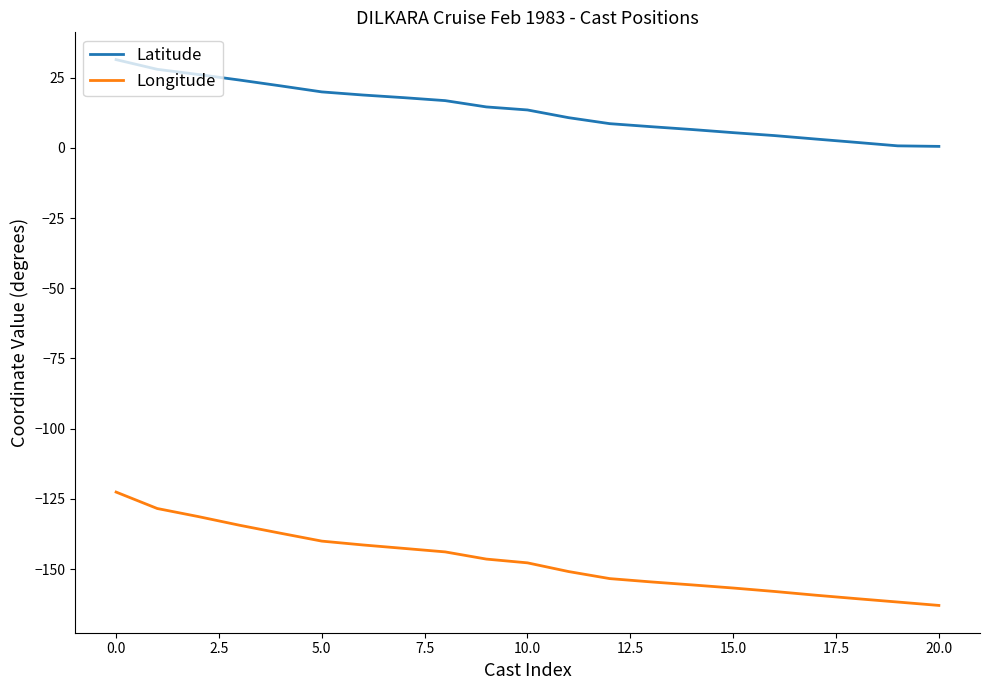

Which series has the widest spread of values?

Longitude